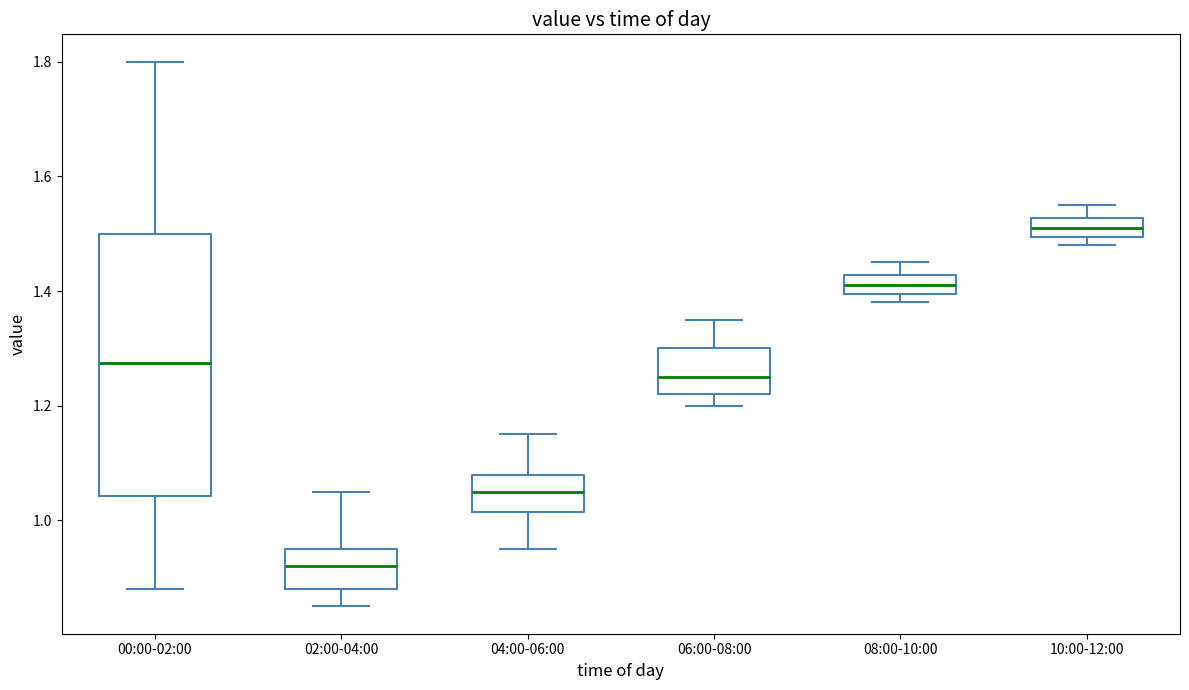

Where is the upper edge of the box for 08:00-10:00 on the y-axis? The values are not printed on the chart, so give them approximately, as read against the axis.

1.42